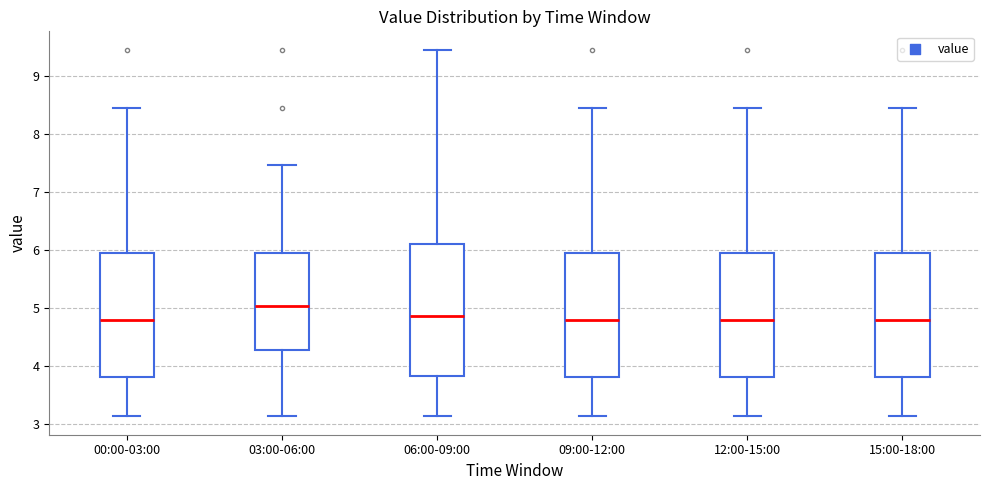

Reading left to right, transcribe this box plot: for each box, give where its median line is, the range the box spans, and where its two whiskers end, as read against the y-axis. The values are not printed on the chart, so give them approximately, as read against the axis.

00:00-03:00: median 4.8, box 3.8 to 5.9, whiskers 3.1 to 8.5
03:00-06:00: median 5.0, box 4.3 to 5.9, whiskers 3.1 to 7.5
06:00-09:00: median 4.9, box 3.8 to 6.1, whiskers 3.1 to 9.5
09:00-12:00: median 4.8, box 3.8 to 5.9, whiskers 3.1 to 8.5
12:00-15:00: median 4.8, box 3.8 to 5.9, whiskers 3.1 to 8.5
15:00-18:00: median 4.8, box 3.8 to 5.9, whiskers 3.1 to 8.5